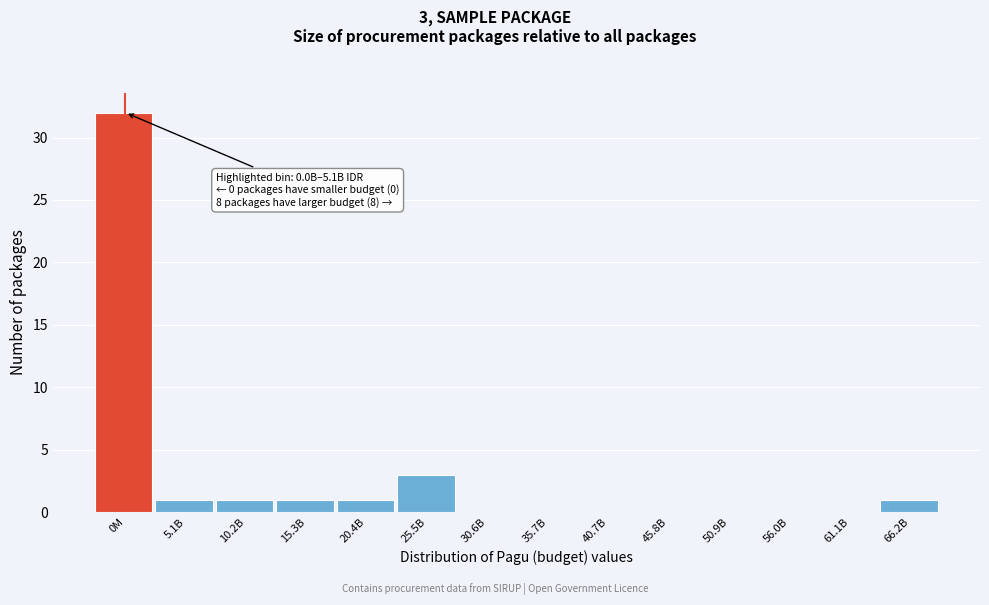

Reading left to right, list all the values displayed in this chart.

0M=32	5.1B=1	10.2B=1	15.3B=1	20.4B=1	25.5B=3	30.6B=0	35.7B=0	40.7B=0	45.8B=0	50.9B=0	56.0B=0	61.1B=0	66.2B=1